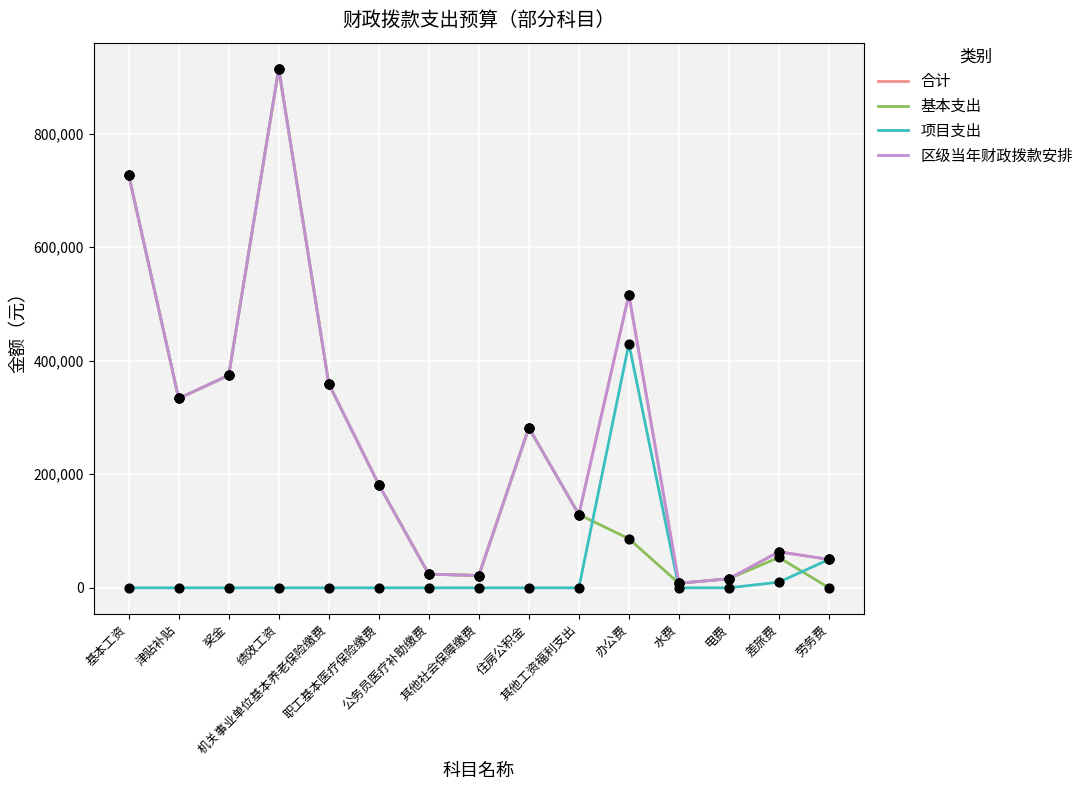

Is this an area chart (filled region under the line)?

No